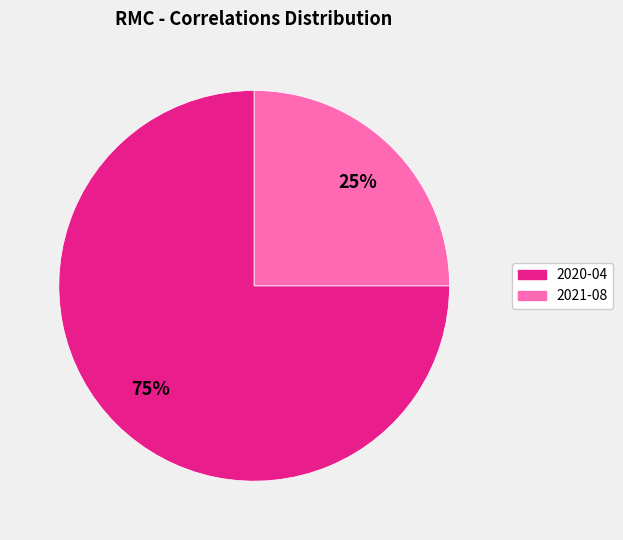

Which slice is the largest?

2020-04